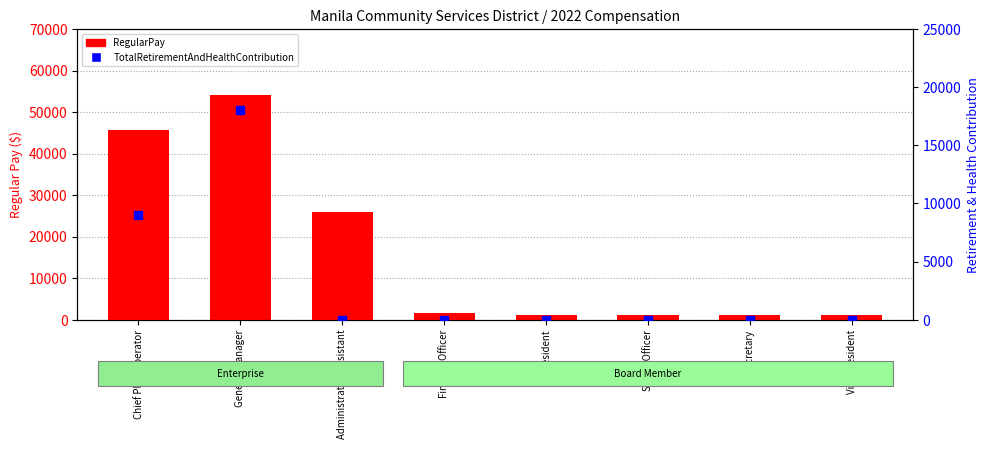

The value of TotalRetirementAndHealthContribution at Secretary is 0. True or false?

True